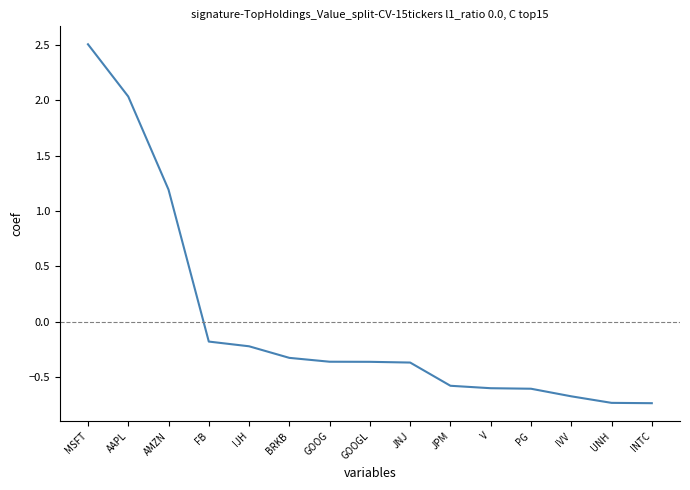

Which has a higher value, MSFT or FB?

MSFT